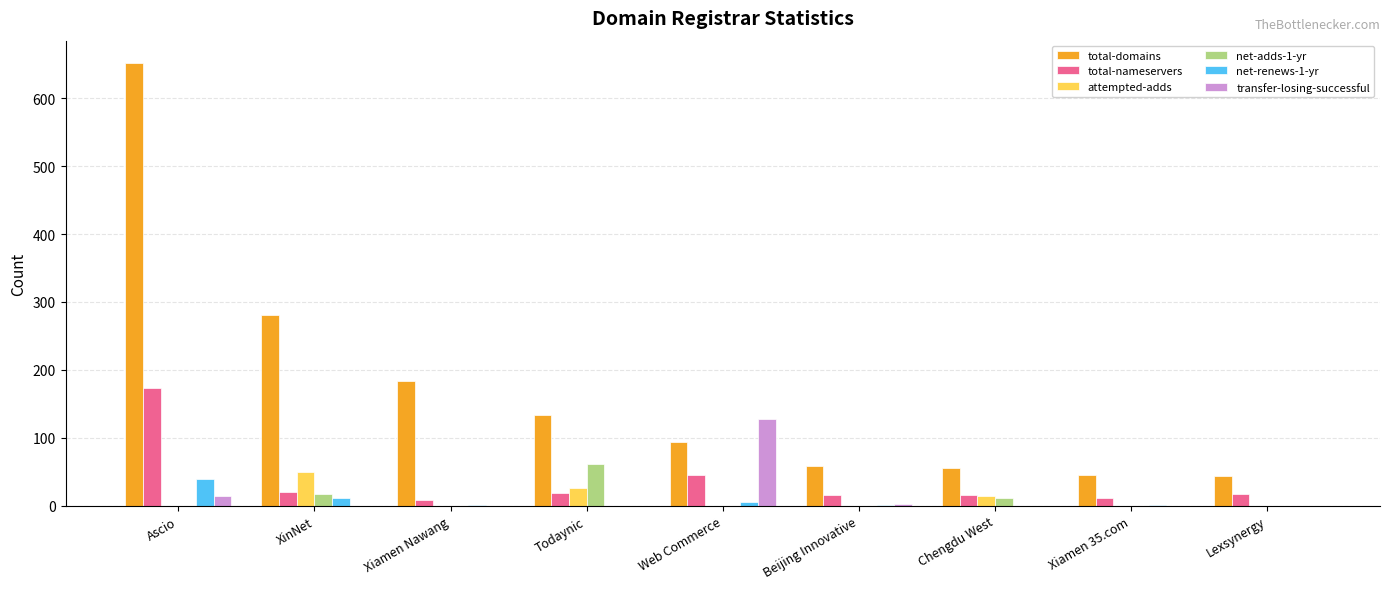

What is the maximum value shown in the chart?

652